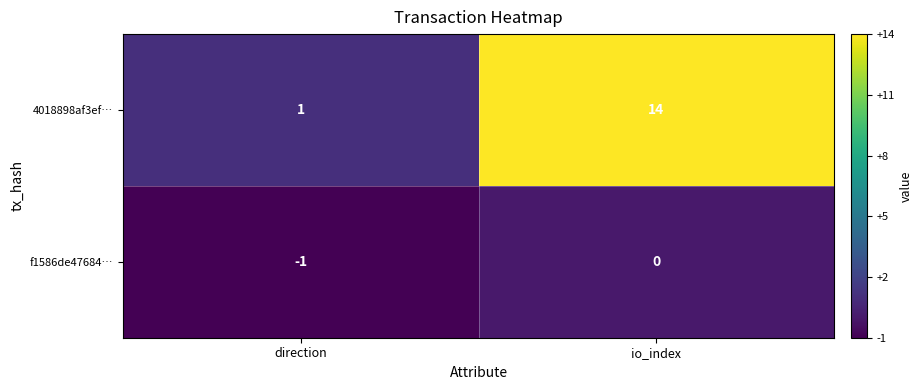

Reading left to right, what are all the values shown in this chart?

4018898af3ef…: 1	14
f1586de47684…: -1	0